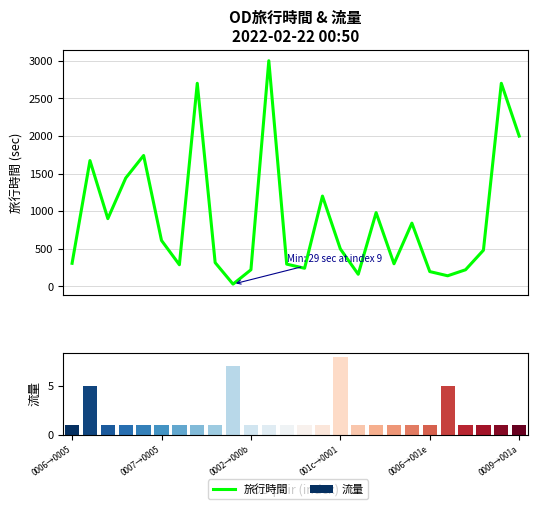

List the labels in order of value, smallest first.

9, 21, 16, 20, 10, 22, 13, 6, 12, 18, 0006→0005, 8, 23, 15, 0009→001a, 19, 0002→000b, 17, 14, 001c→0001, 0007→0005, 0006→001e, 25, 7, 24, 11